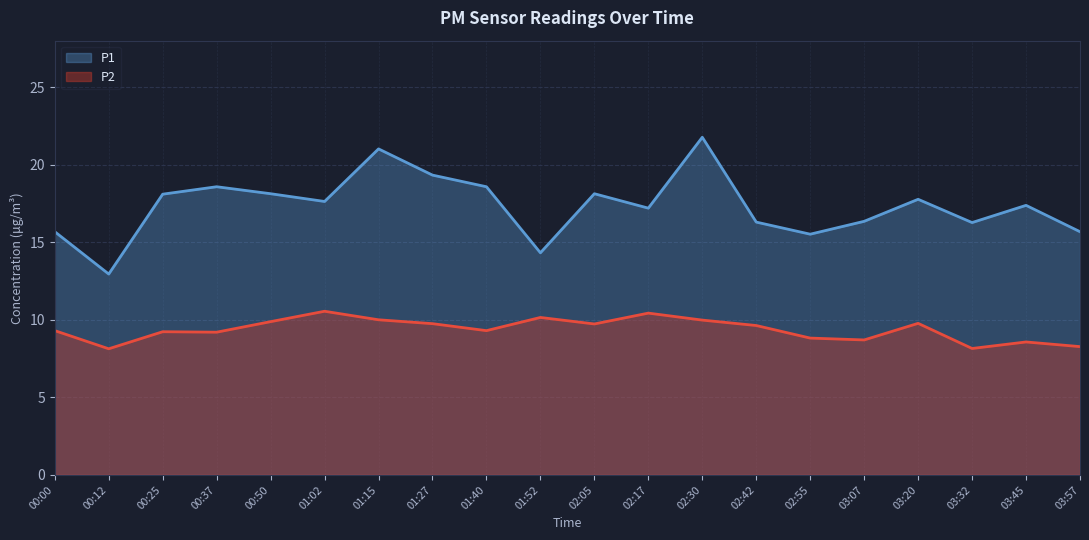

What is the difference between the maximum and minimum values in the P2 series?

2.4